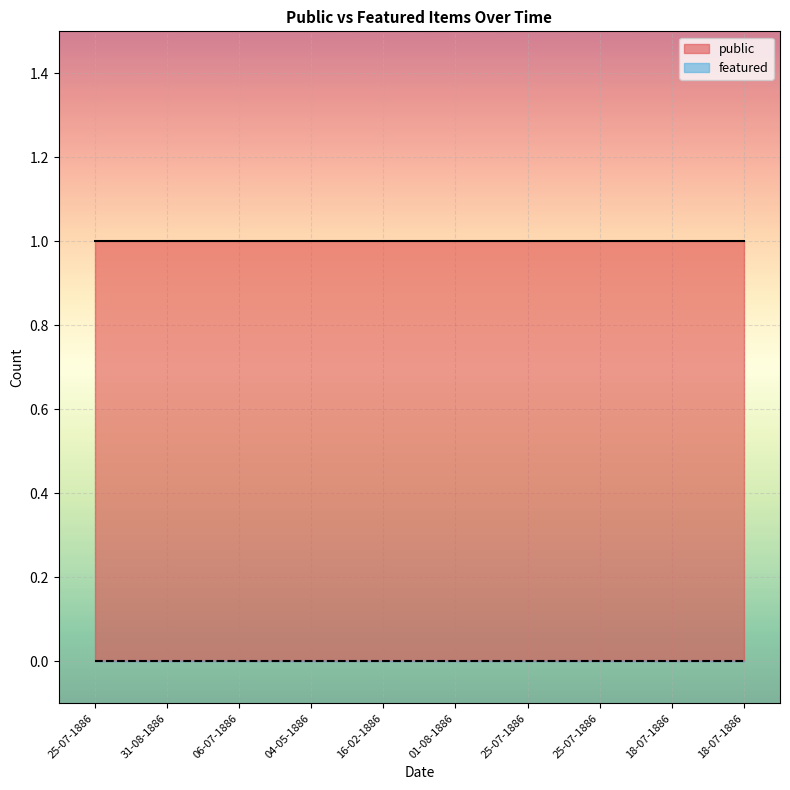

Reading left to right, what are all the values shown in this chart?

public: 1	1	1	1	1	1	1	1	1	1
featured: 0	0	0	0	0	0	0	0	0	0